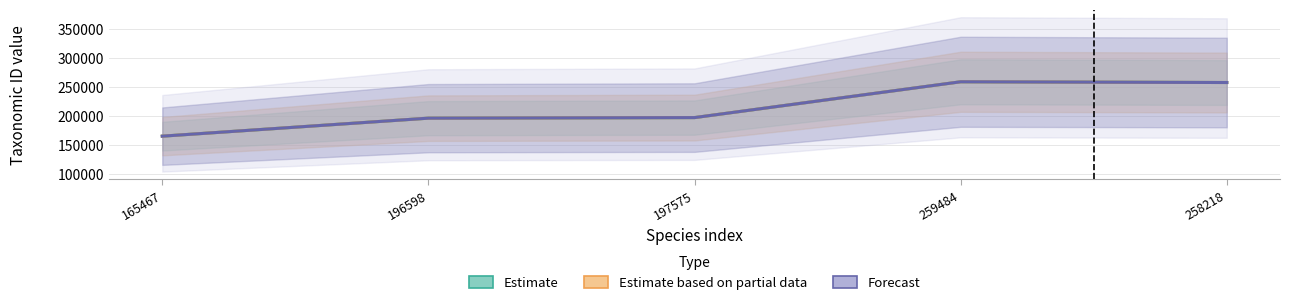

Reading left to right, list all the values displayed in this chart.

Estimate: 165467	196598	197575	259484	258218
Estimate based on partial data: 165467	196598	197575	259484	258218
Forecast: 165467	196598	197575	259484	258218